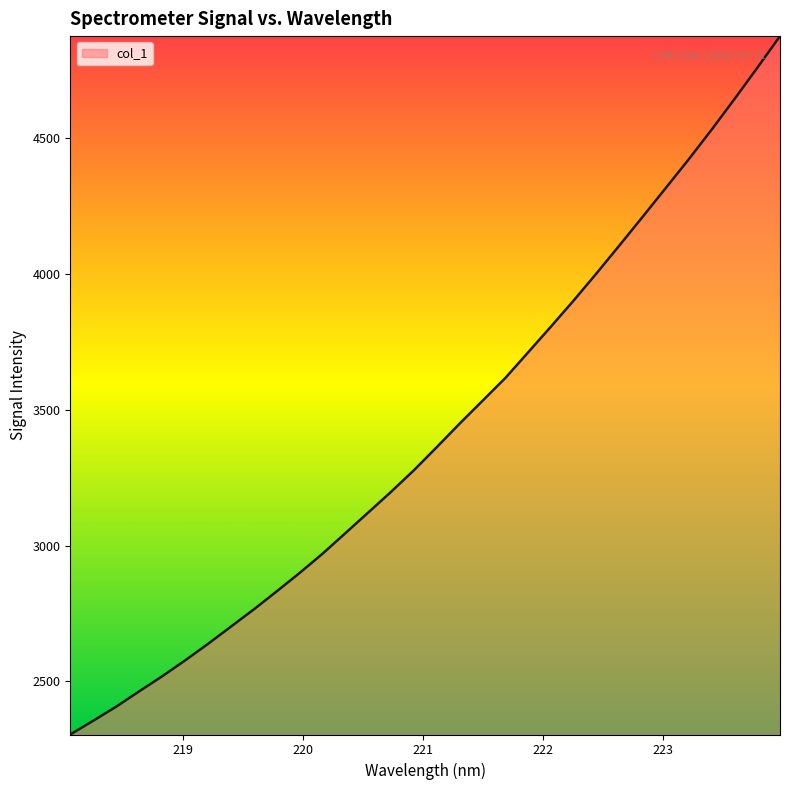

What is the difference between the maximum and minimum values?

2571.6